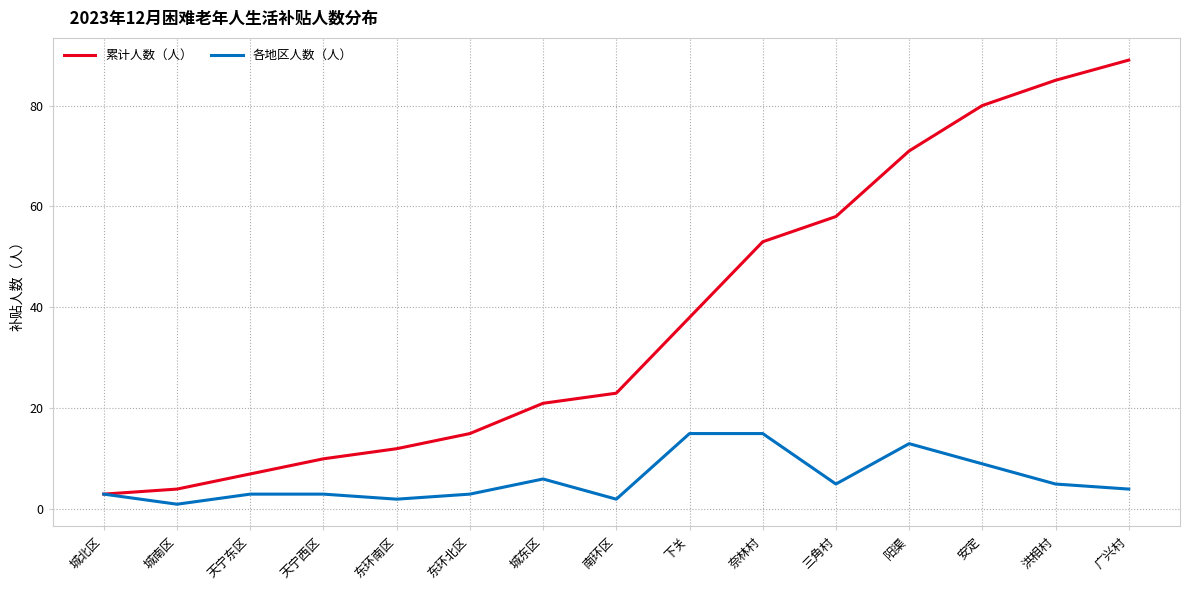

What is the sum of all 累计人数（人） values?

569